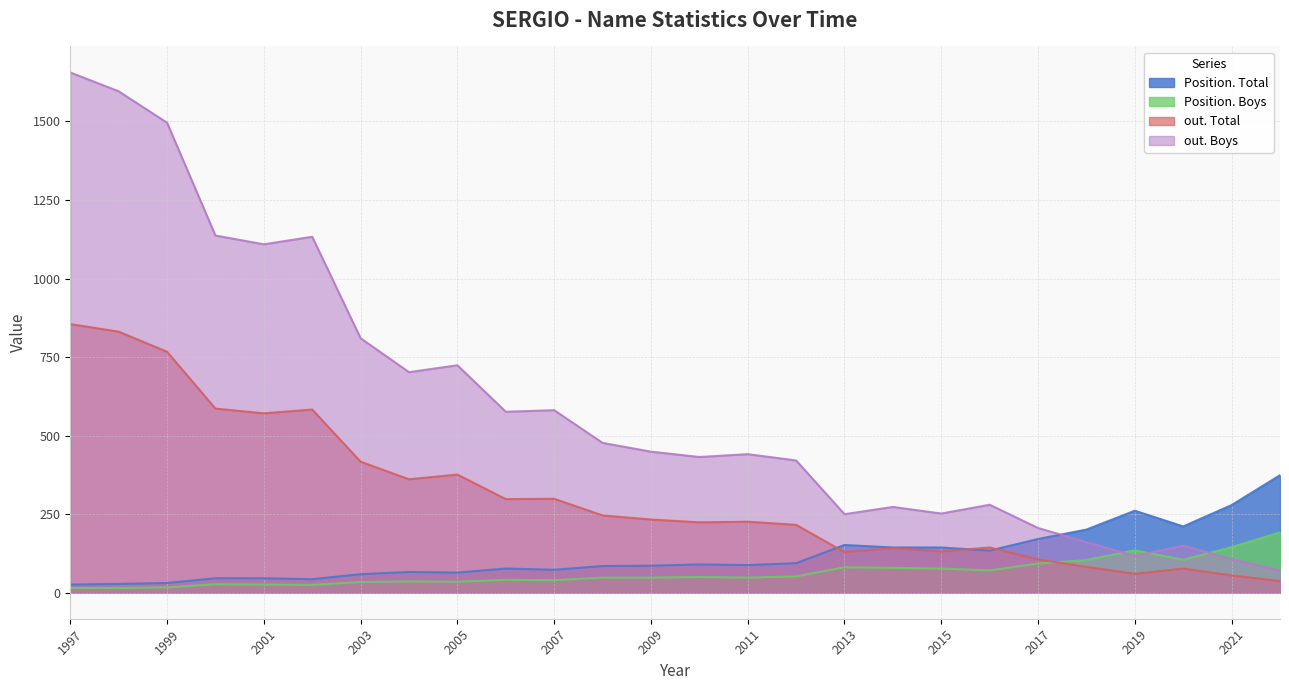

Rank the series by their maximum value, from highest to lowest.

out. Boys, out. Total, Position. Total, Position. Boys